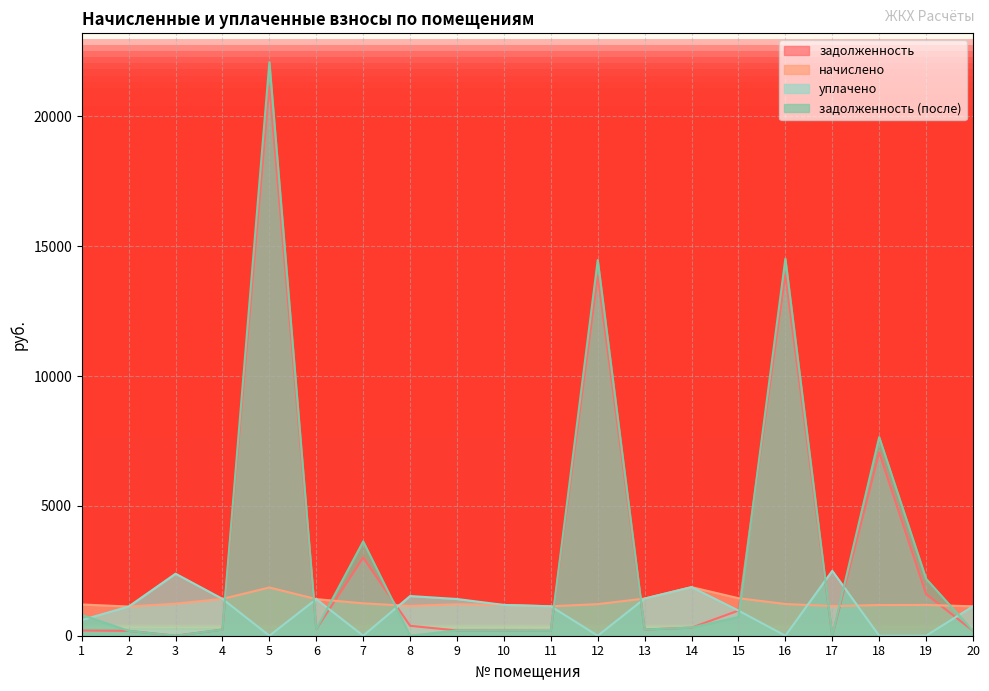

List the labels in order of начислено value, largest first.

14, 5, 15, 13, 4, 6, 7, 3, 16, 12, 9, 1, 10, 19, 18, 8, 17, 11, 20, 2